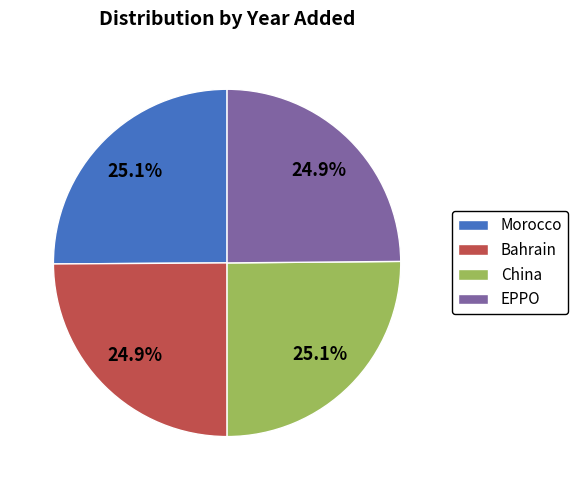

Does China account for over 50% of the chart?

No